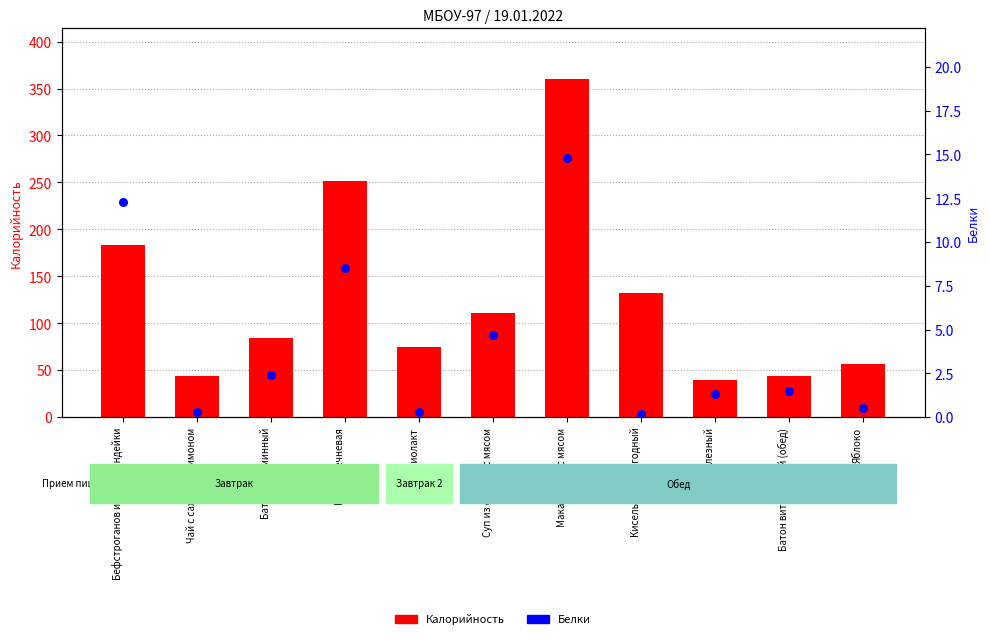

Which series reaches the maximum Y coordinate?

Калорийность